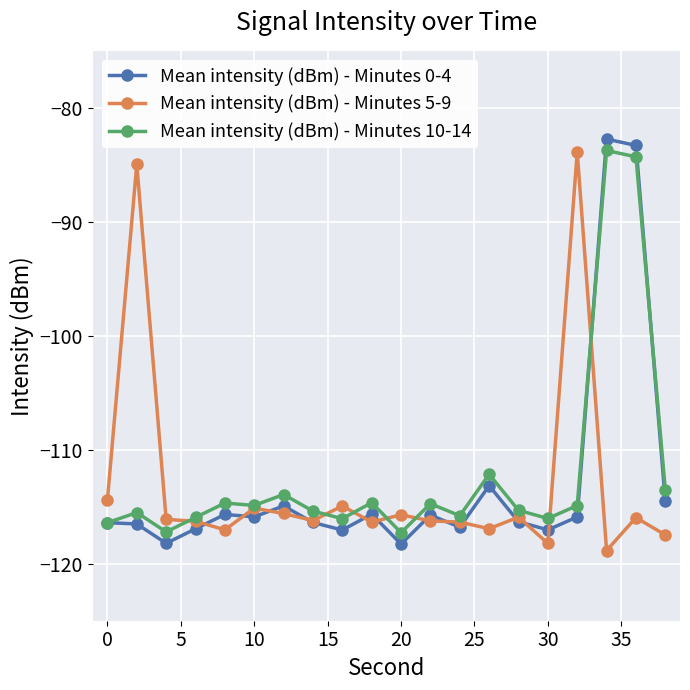

What is the smallest value displayed?

-118.8